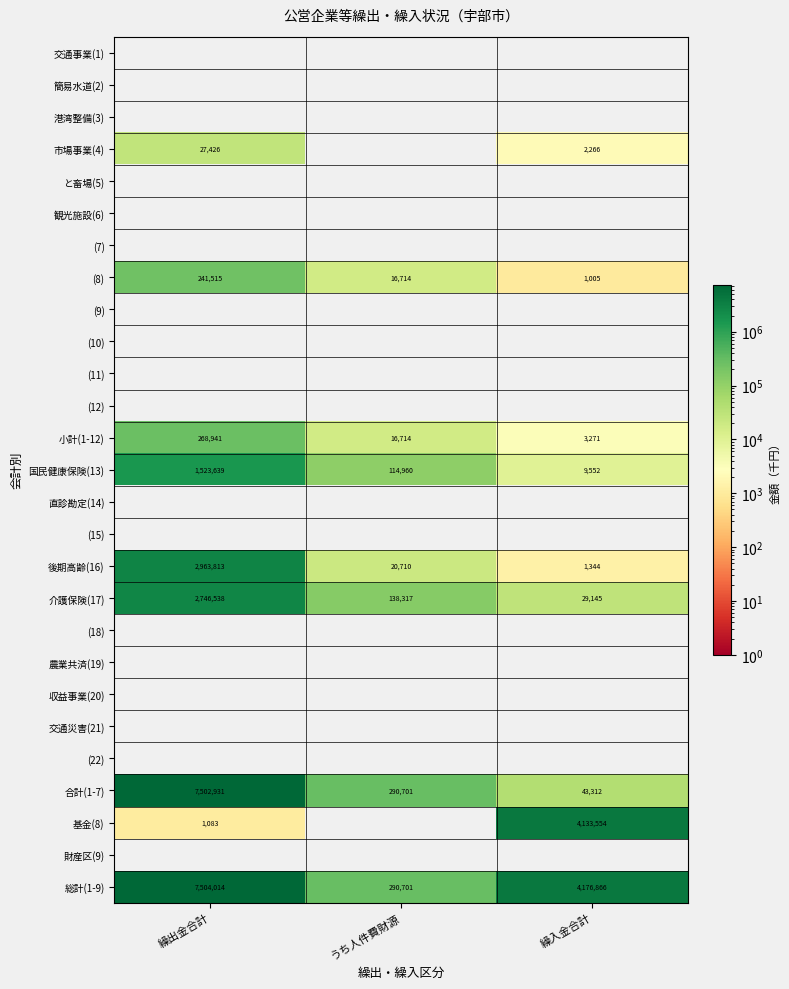

Read the 国民健康保険(13) value at 繰入金合計.

9552